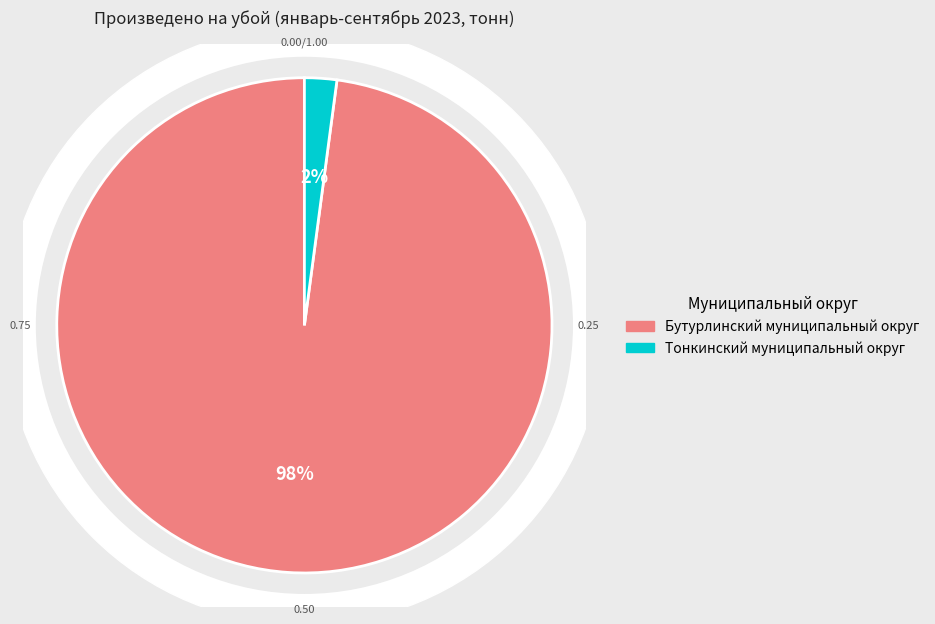

What percentage is the Тонкинский муниципальный округ slice, to the nearest percent?

2%